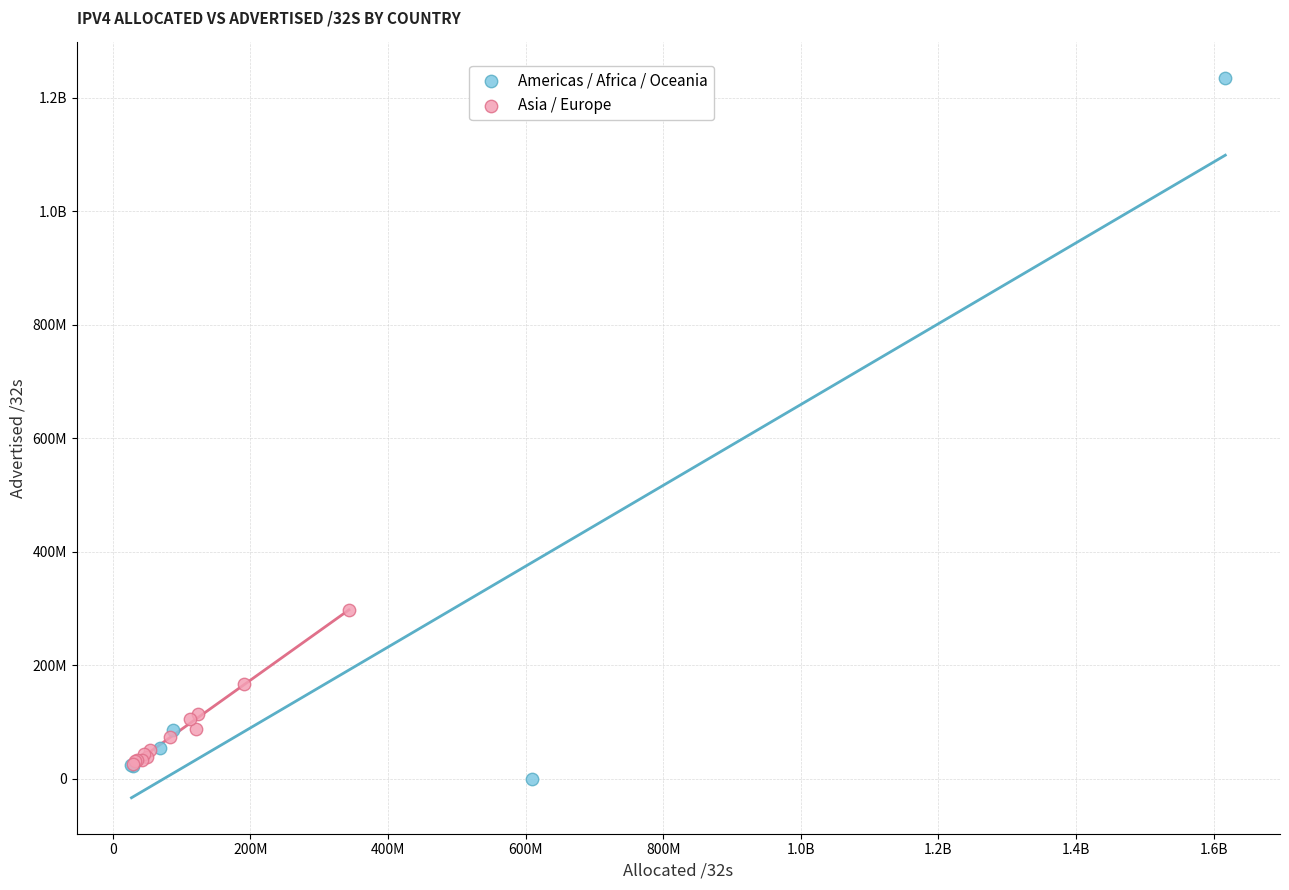

What are all the series names shown in the legend?

Americas / Africa / Oceania, Asia / Europe